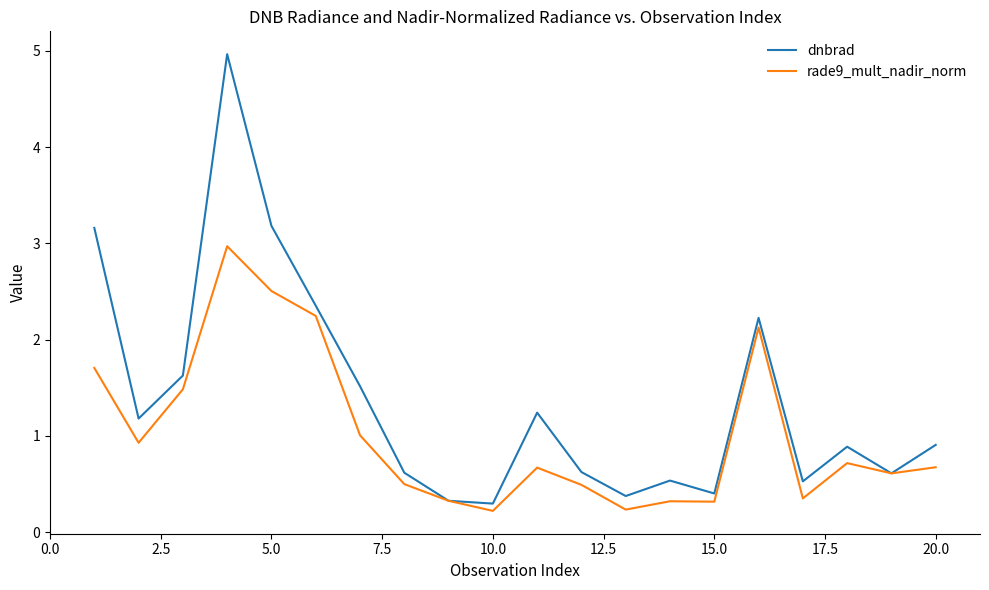

Which series has the widest spread of values?

dnbrad